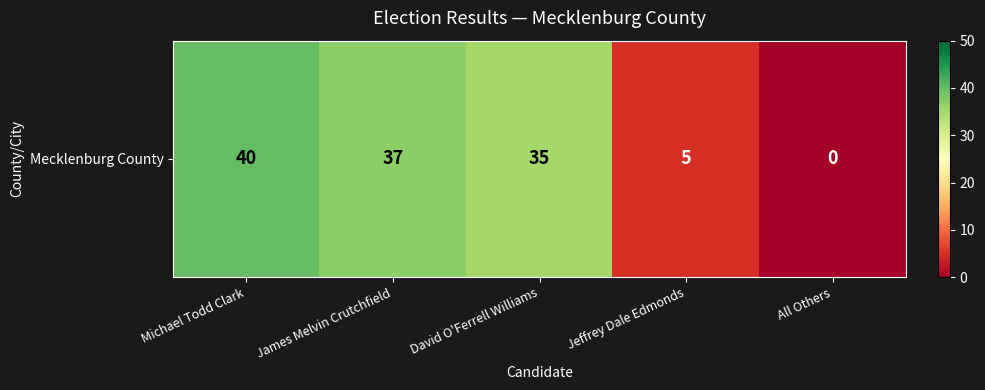

Rank the categories by value from lowest to highest.

All Others, Jeffrey Dale Edmonds, David O'Ferrell Williams, James Melvin Crutchfield, Michael Todd Clark